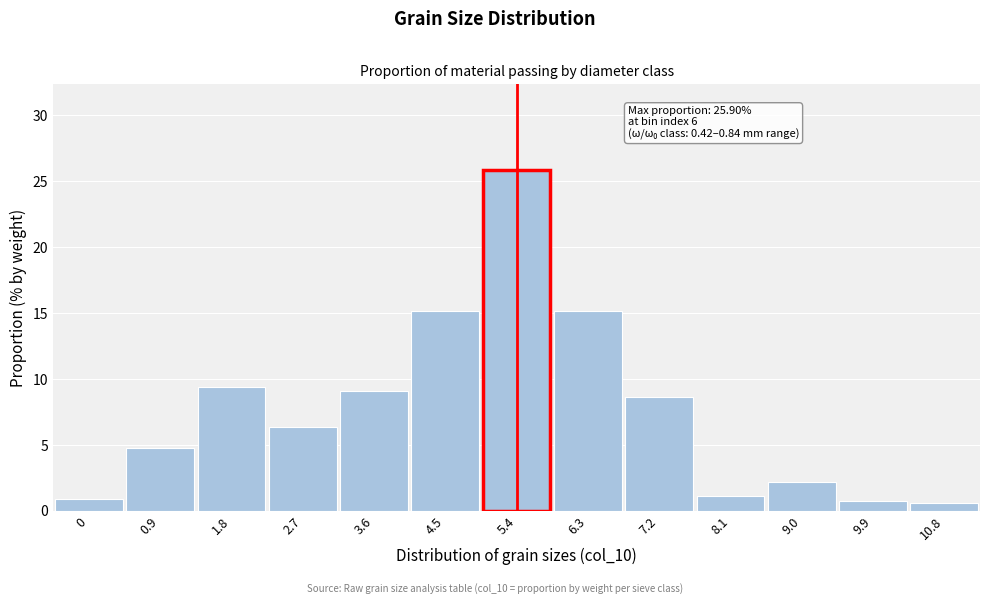

Reading right to left, list all the values displayed in this chart.

10.8=0.6	9.9=0.7	9.0=2.2	8.1=1.1	7.2=8.7	6.3=15.2	5.4=25.9	4.5=15.2	3.6=9.1	2.7=6.3	1.8=9.4	0.9=4.8	0=0.9